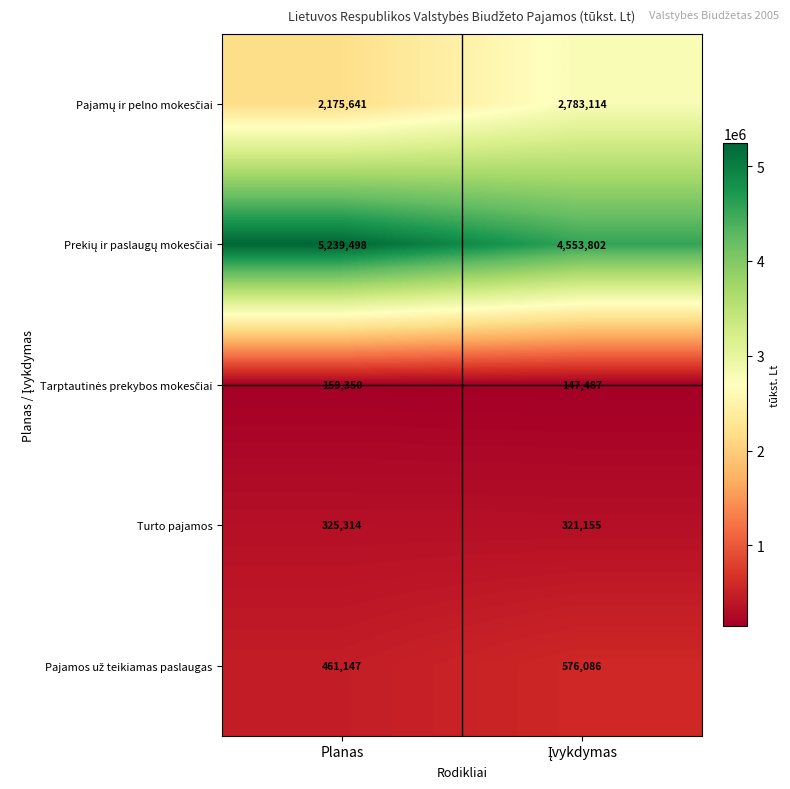

What is the difference between the highest and lowest values at Planas?

5080148